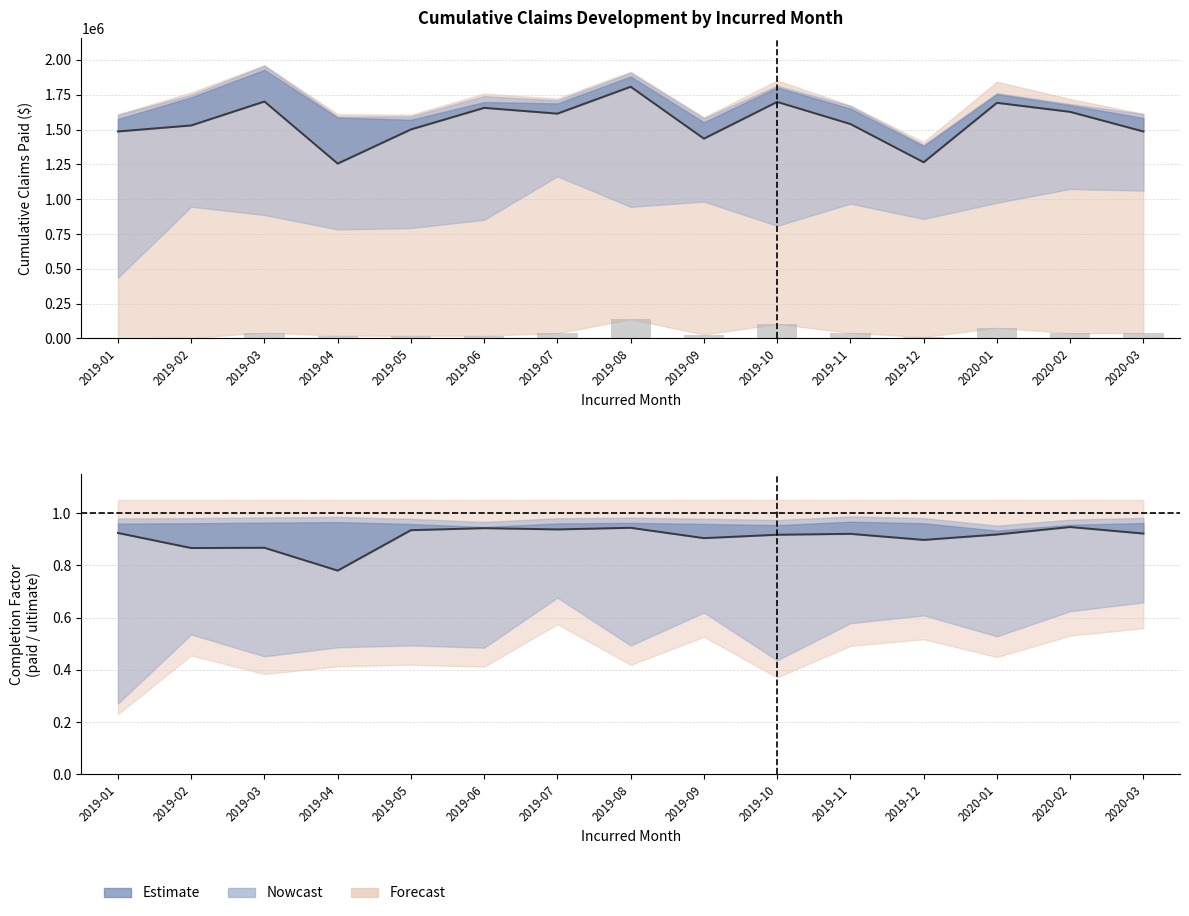

Is it true that lag_0 equals 39409.5 at 2020-03?

True